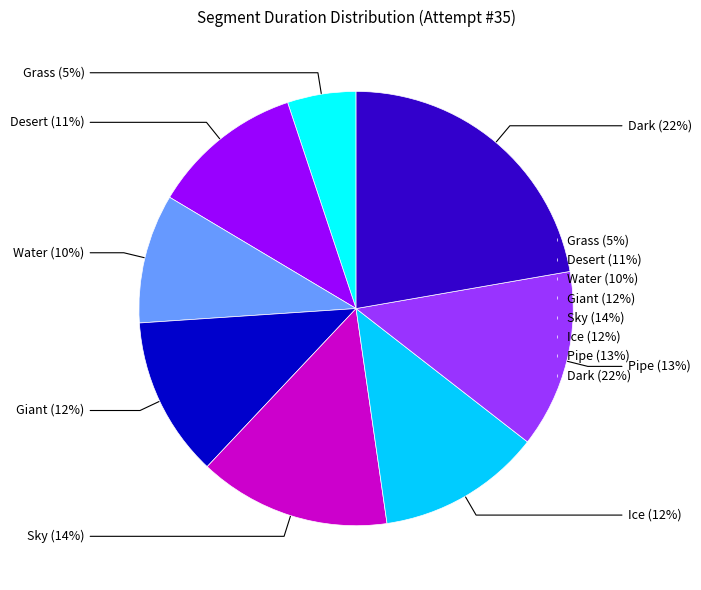

Which category has the smallest portion of the pie?

Grass